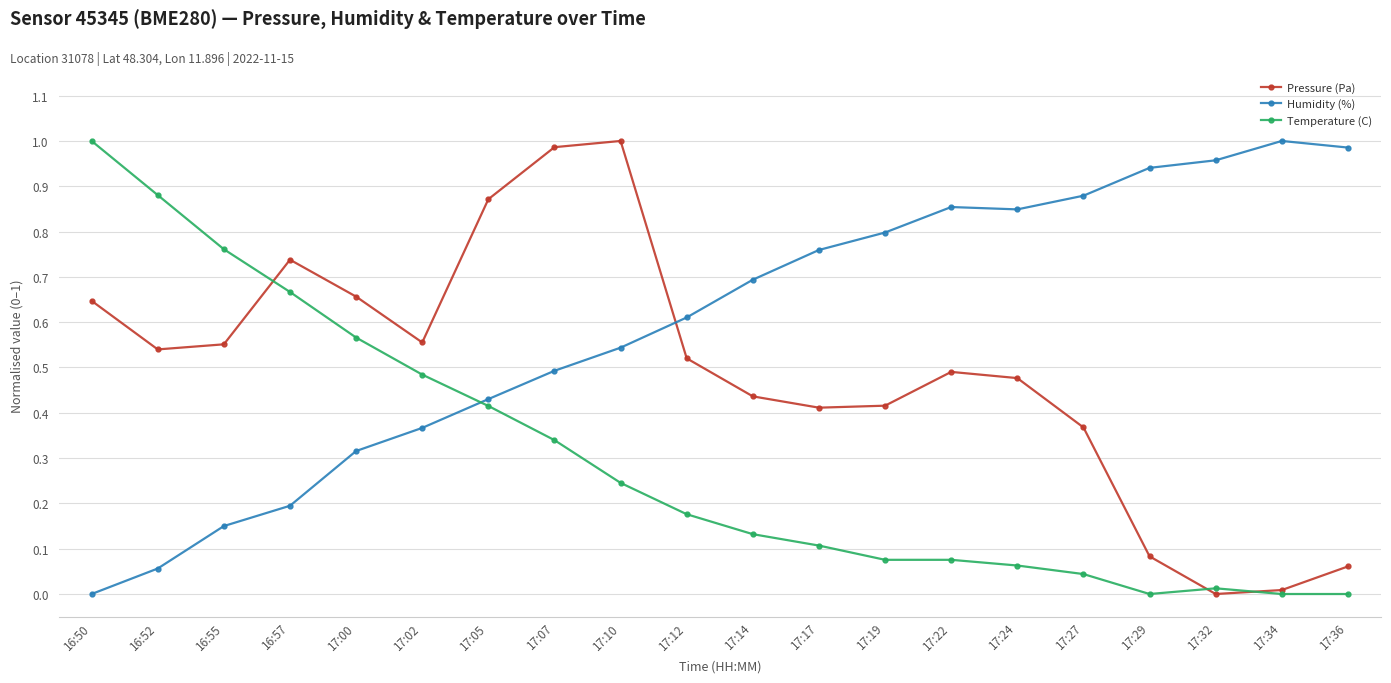

Which series has the largest total across all categories?

Humidity (%)